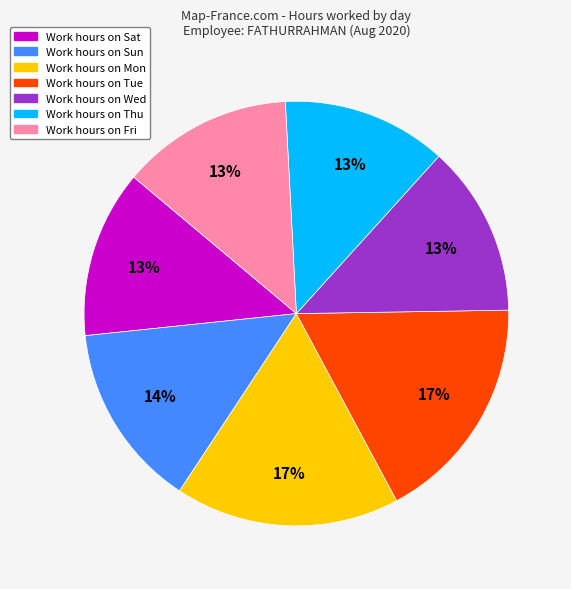

To the nearest percent, what is the average slice percentage?

14%